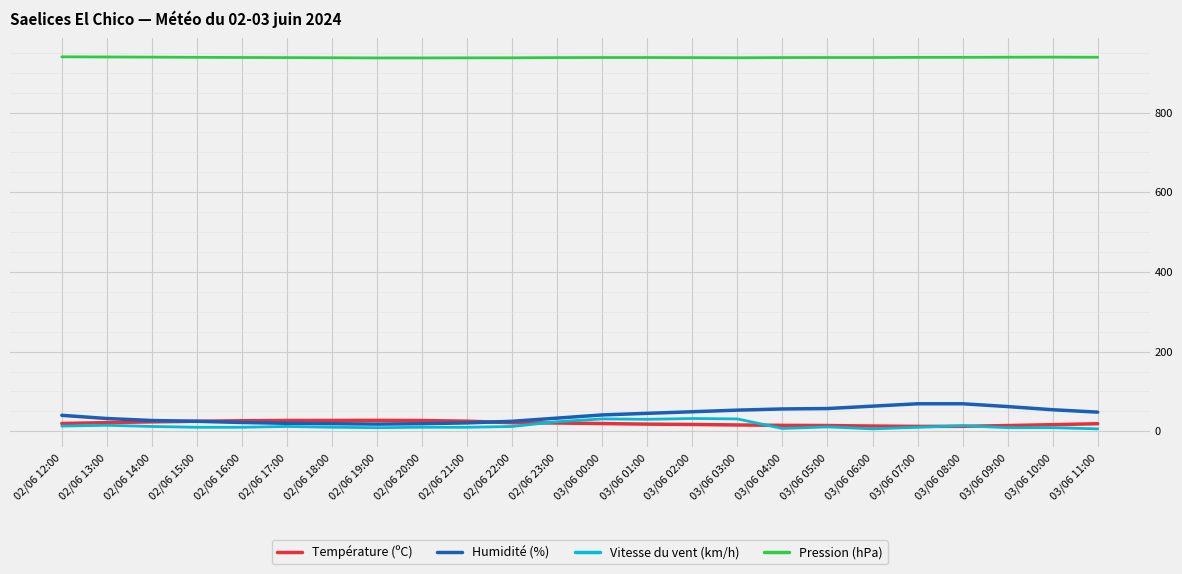

What position from the right is 02/06 18:00?

18